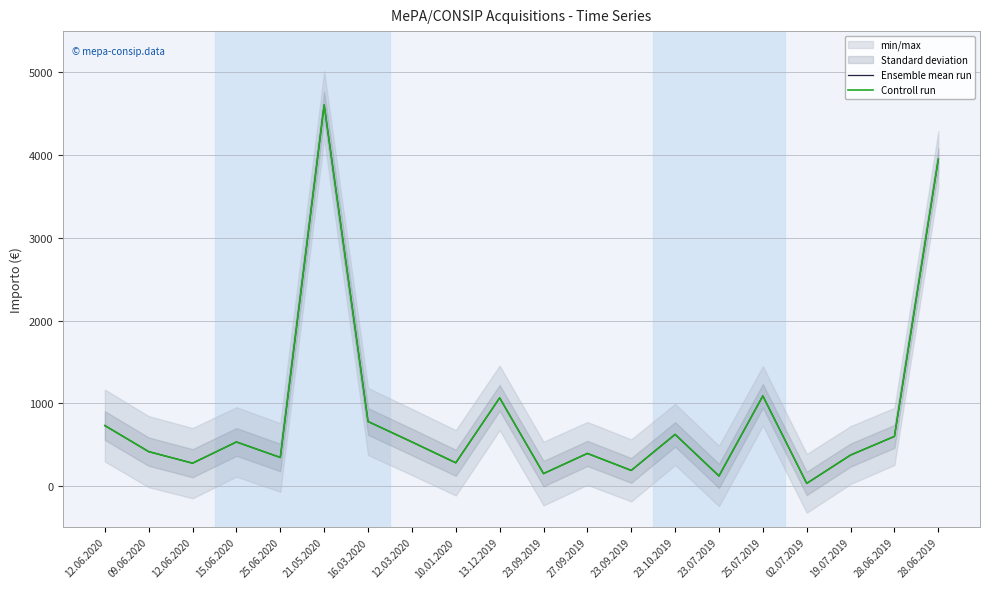

True or false: Ensemble mean run has a value of 88.8 at 23.09.2019.

False